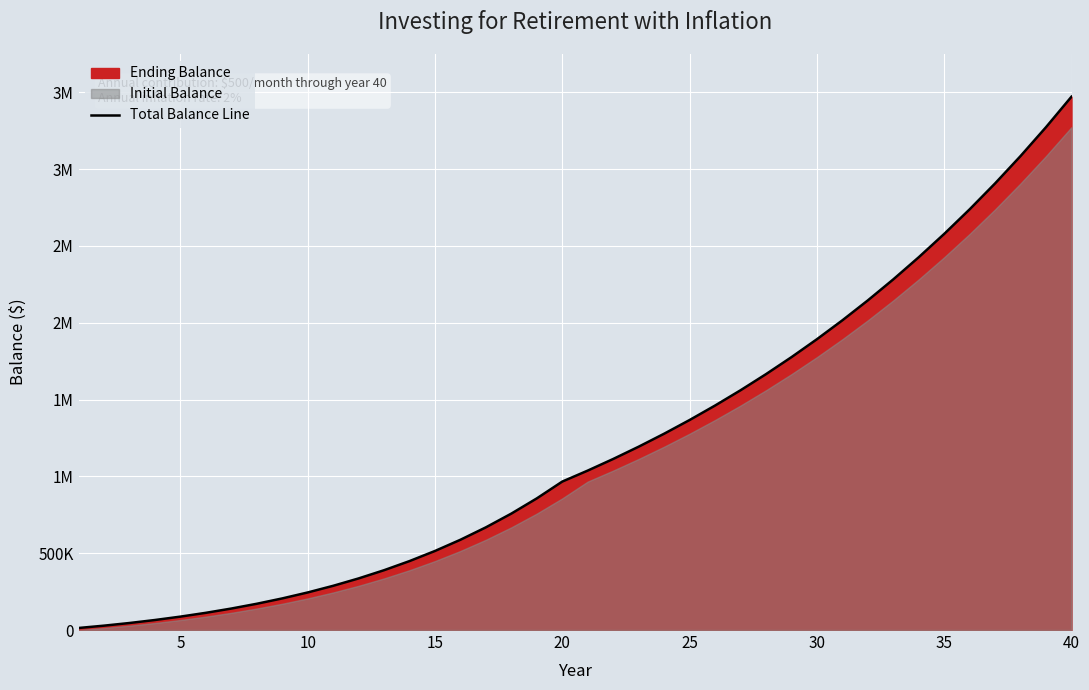

What is the difference between the maximum and minimum values?

3458713.1